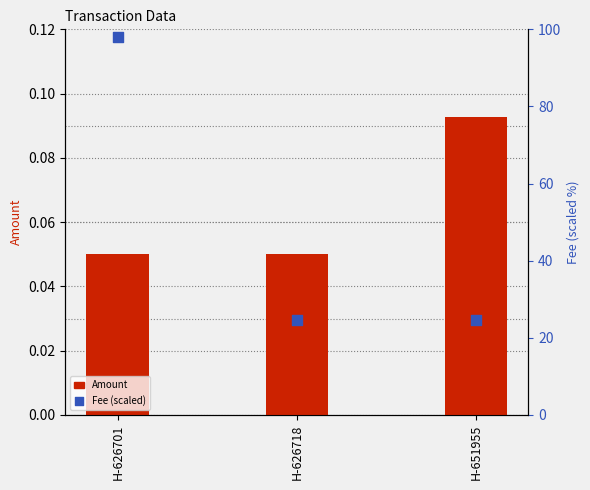

Is the value of Amount at H-626701 greater than the value of Fee (scaled) at H-626701?

No